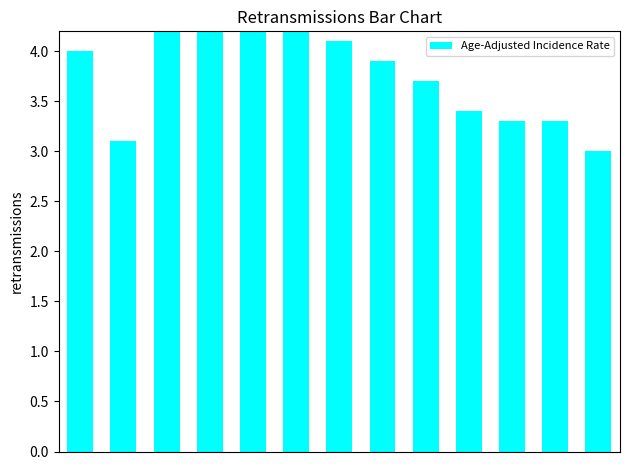

Between 8 and 1, which is larger?

8